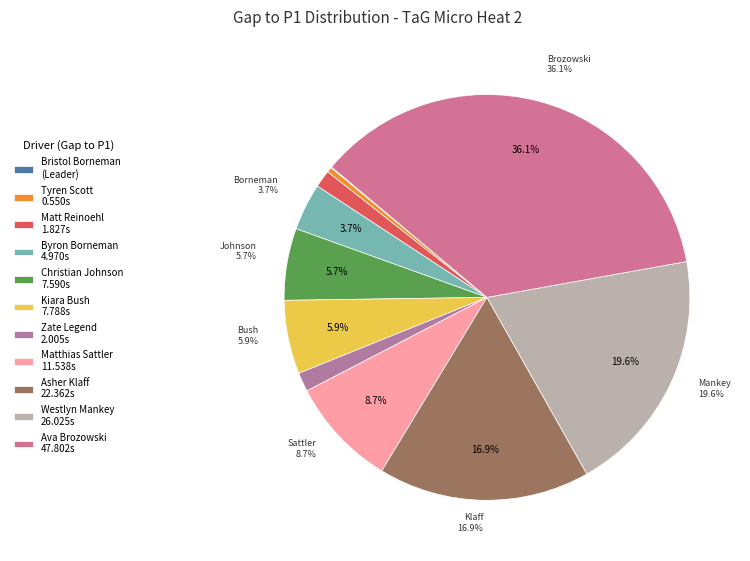

Which category has the smallest portion of the pie?

Bristol Borneman